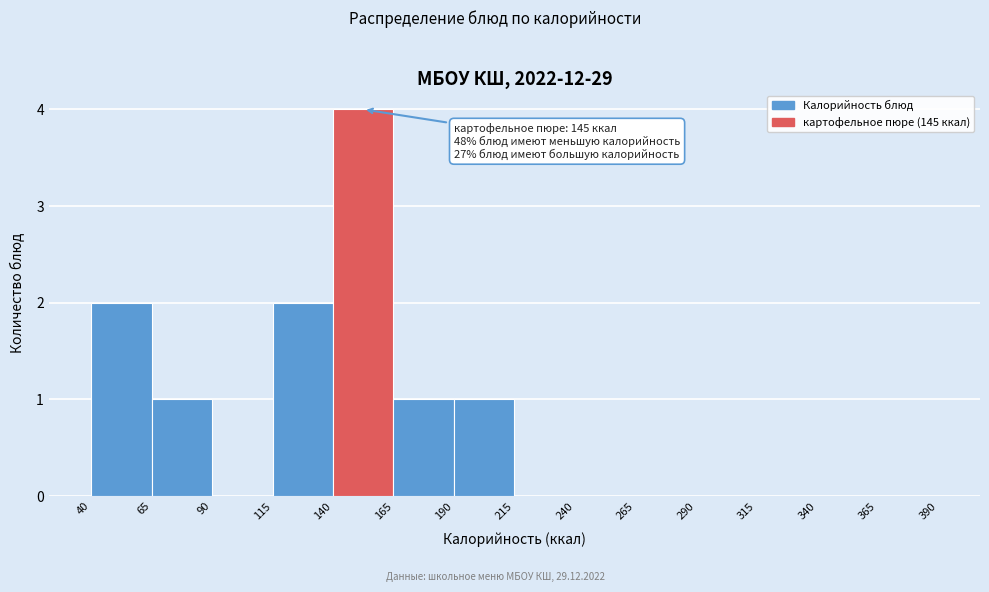

Which range on the x-axis has the tallest bar?

140 to 165